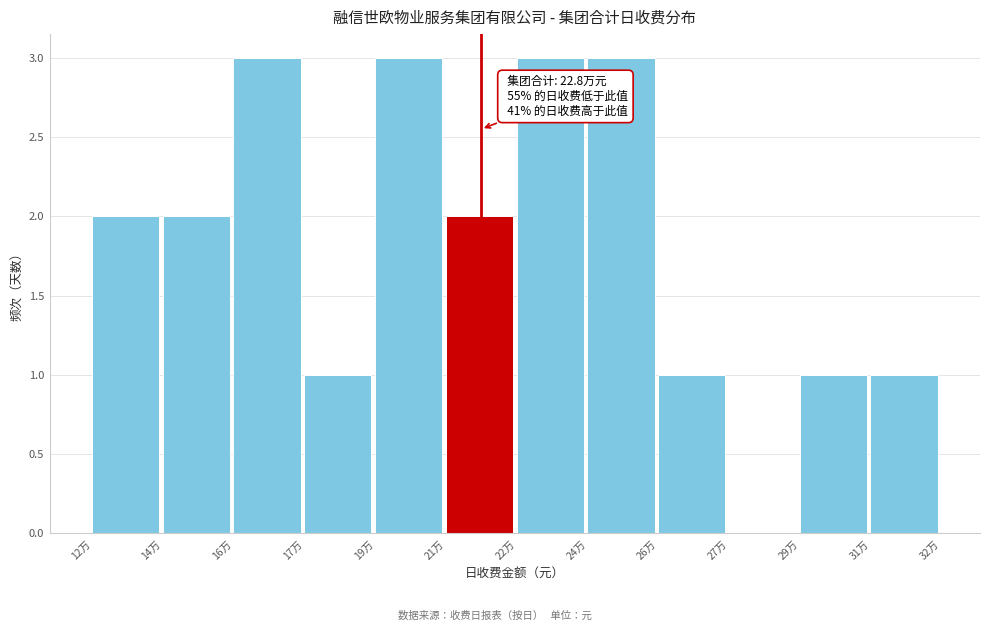

Reading left to right, extract all data points from this chart.

12万=2	14万=2	16万=3	17万=1	19万=3	21万=2	22万=3	24万=3	26万=1	27万=0	29万=1	31万=1